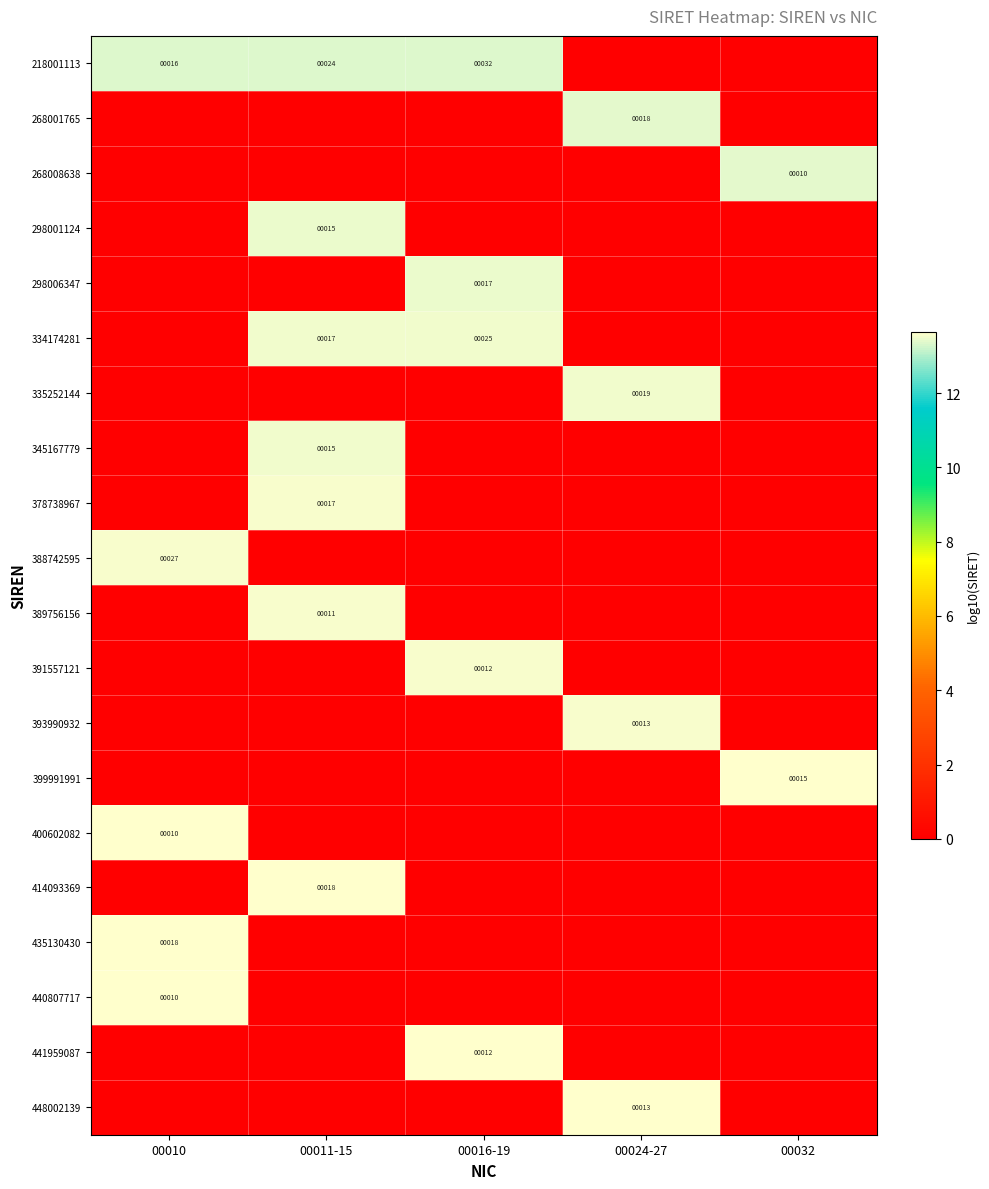

At how many categories does at least one series exceed 5?

5